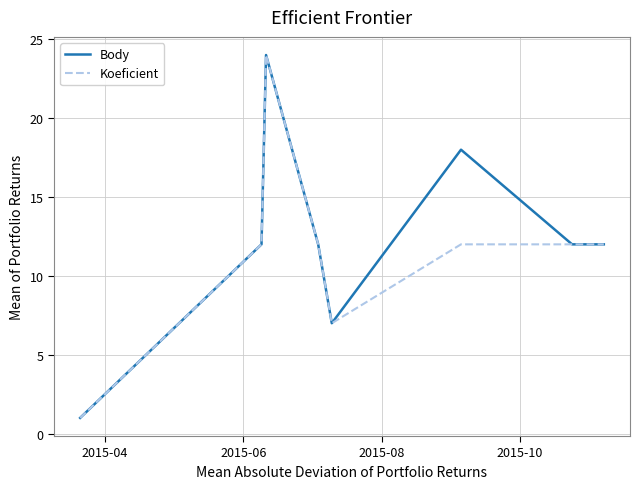

What is the highest value of the Koeficient series?

24